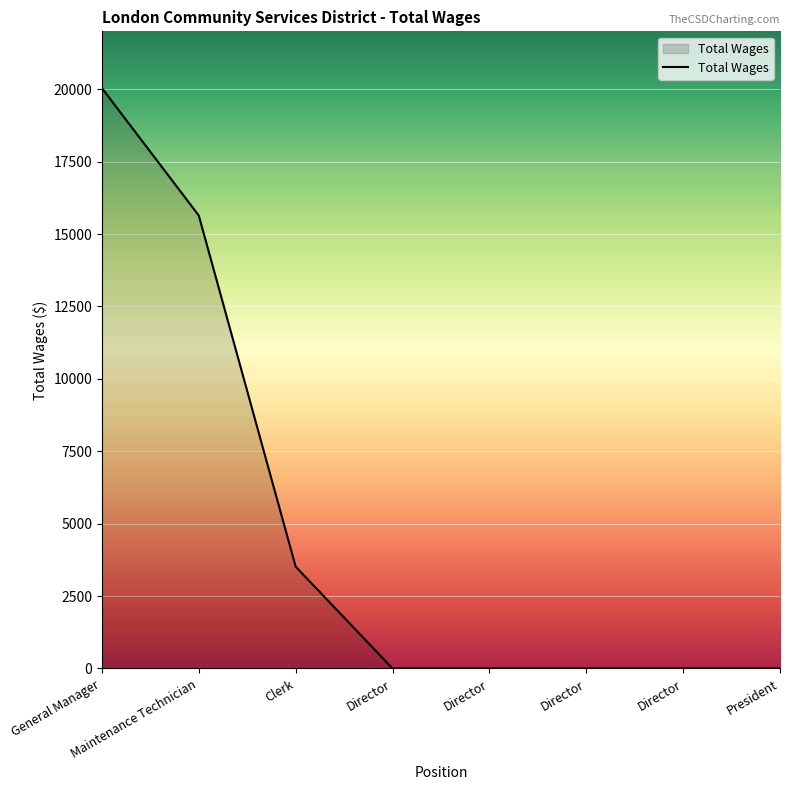

What is the difference between the maximum and second lowest values?

20040